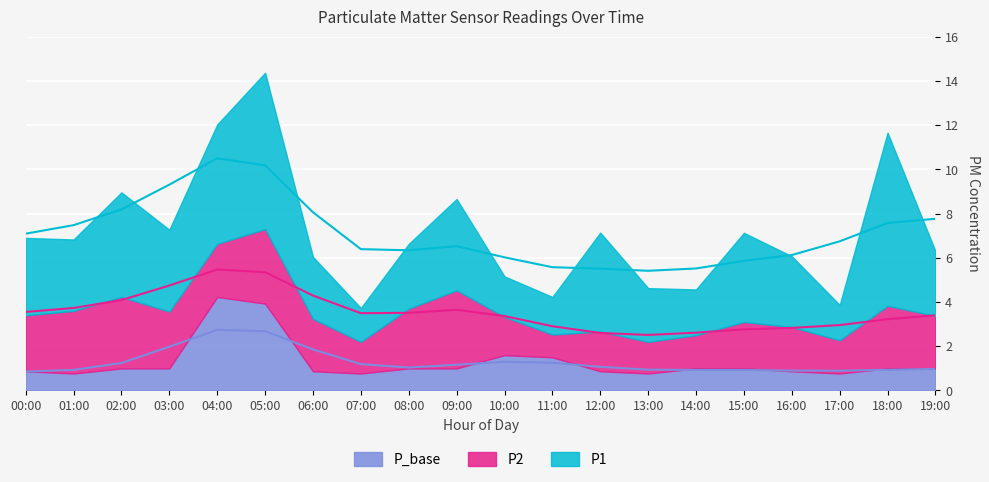

Which category has the highest value in the P_base series?

04:00